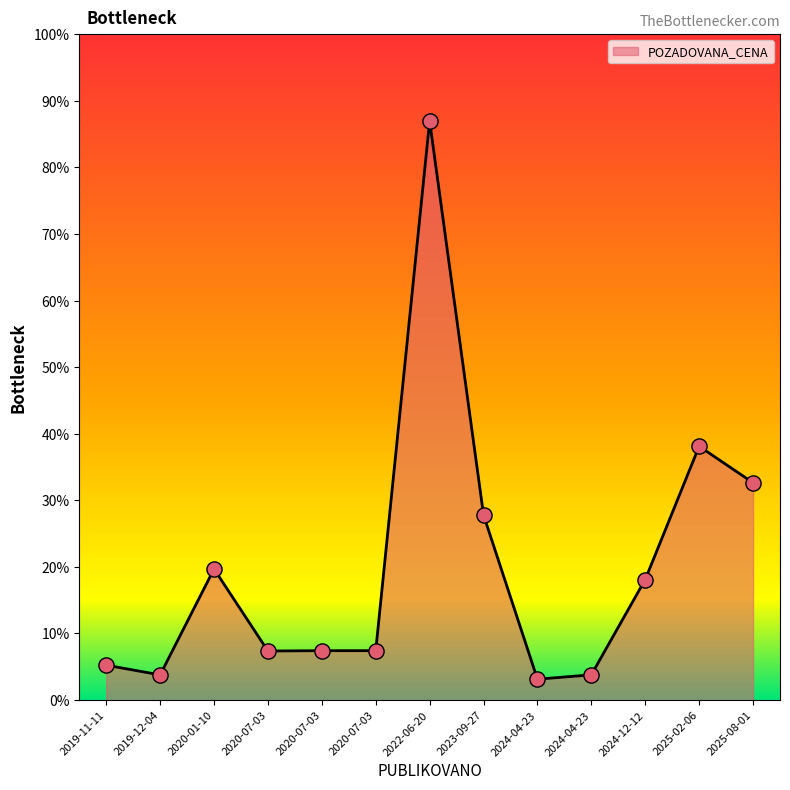

Does the chart have visible grid lines?

No